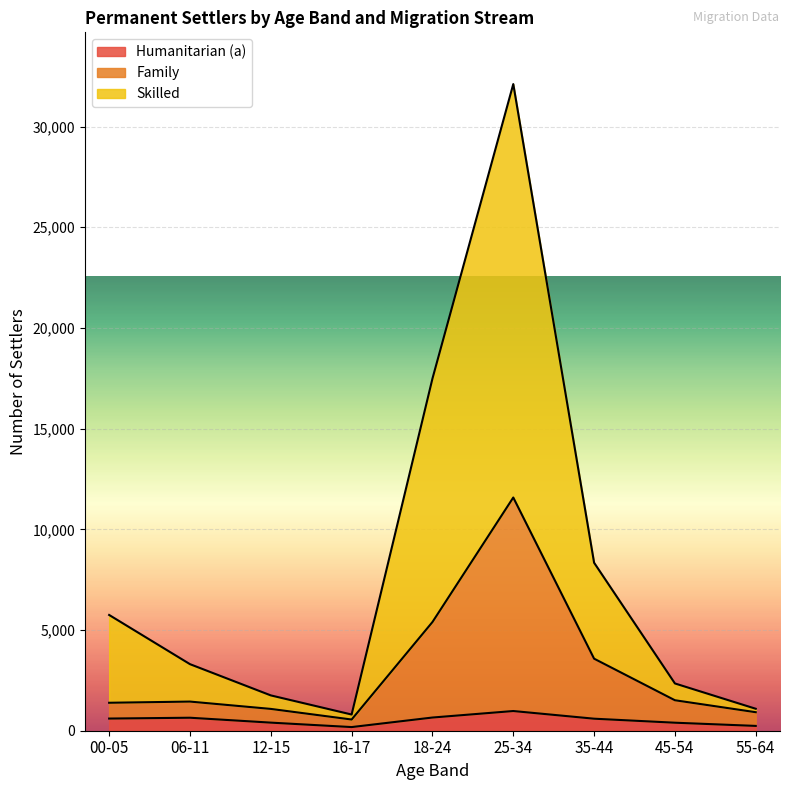

Reading right to left, list all the values displayed in this chart.

Humanitarian (a): 239	398	597	978	655	181	402	645	604
Family: 919	1513	3577	11580	5397	556	1083	1447	1388
Skilled: 1090	2347	8341	32109	17486	804	1754	3305	5748